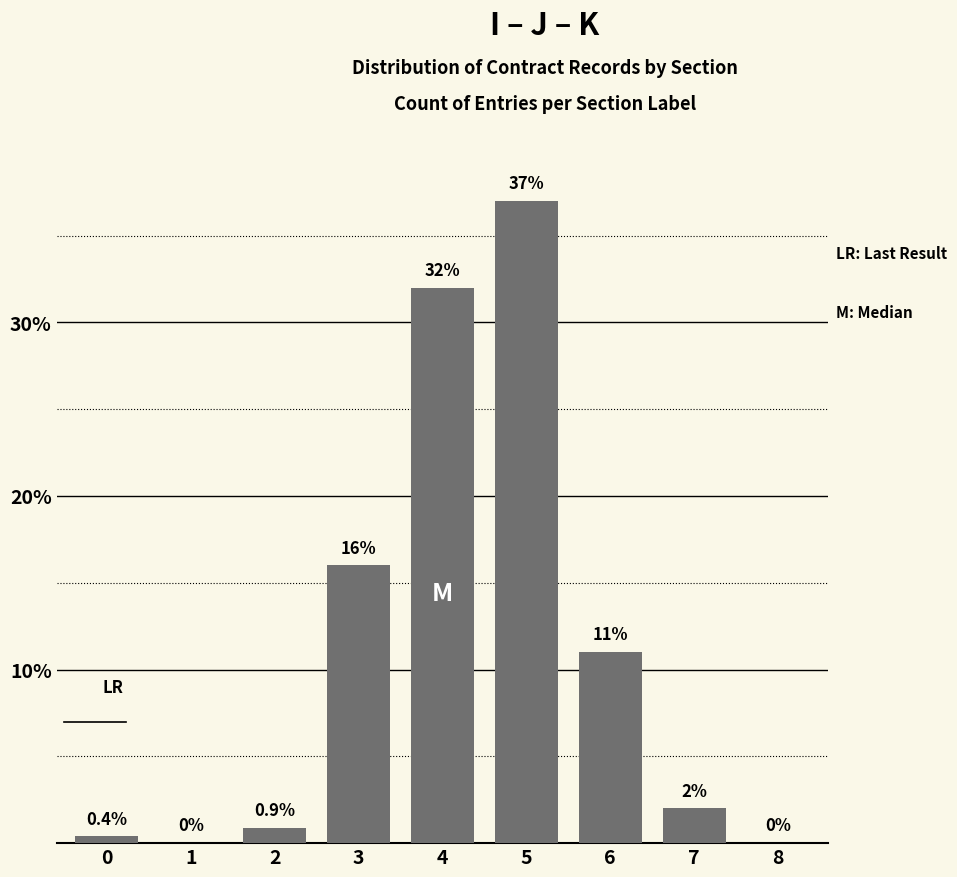

Where does the data first go above 2?

3